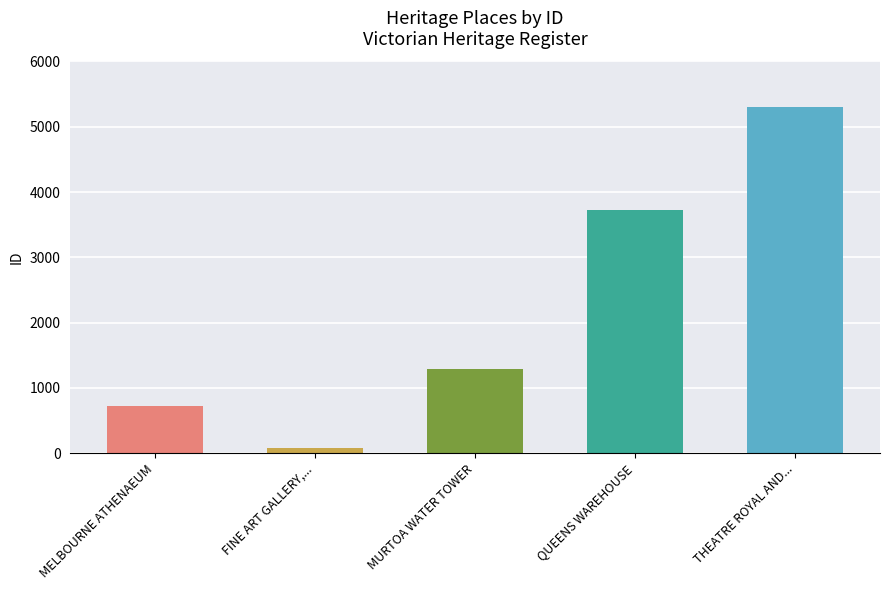

Reading left to right, list all the values displayed in this chart.

MELBOURNE ATHENAEUM=726	FINE ART GALLERY,...=75	MURTOA WATER TOWER=1294	QUEENS WAREHOUSE=3723	THEATRE ROYAL AND...=5298